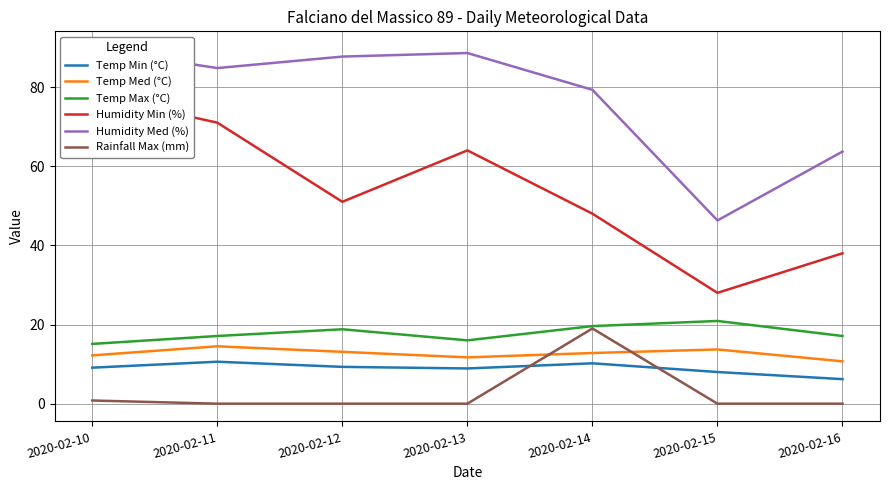

Is this an area chart (filled region under the line)?

No